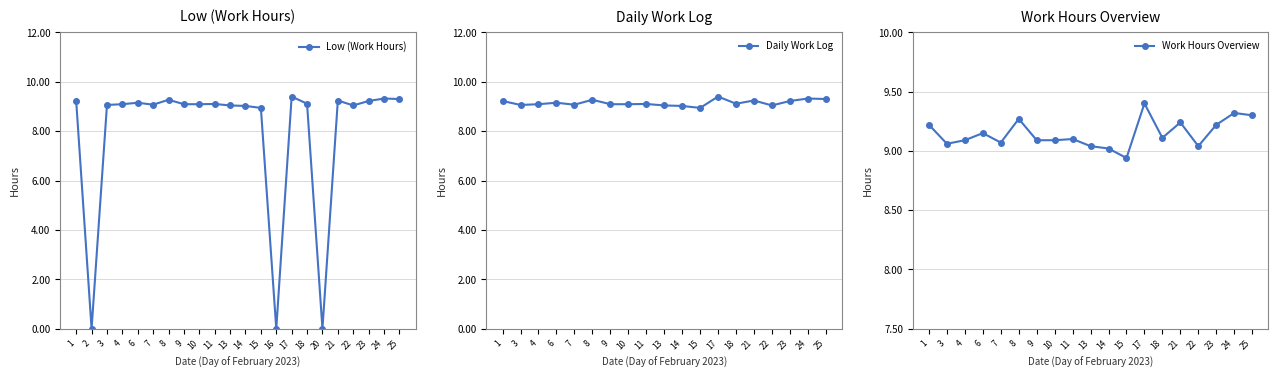

Is it true that Low (Work Hours) equals 2.3 at 1?

False